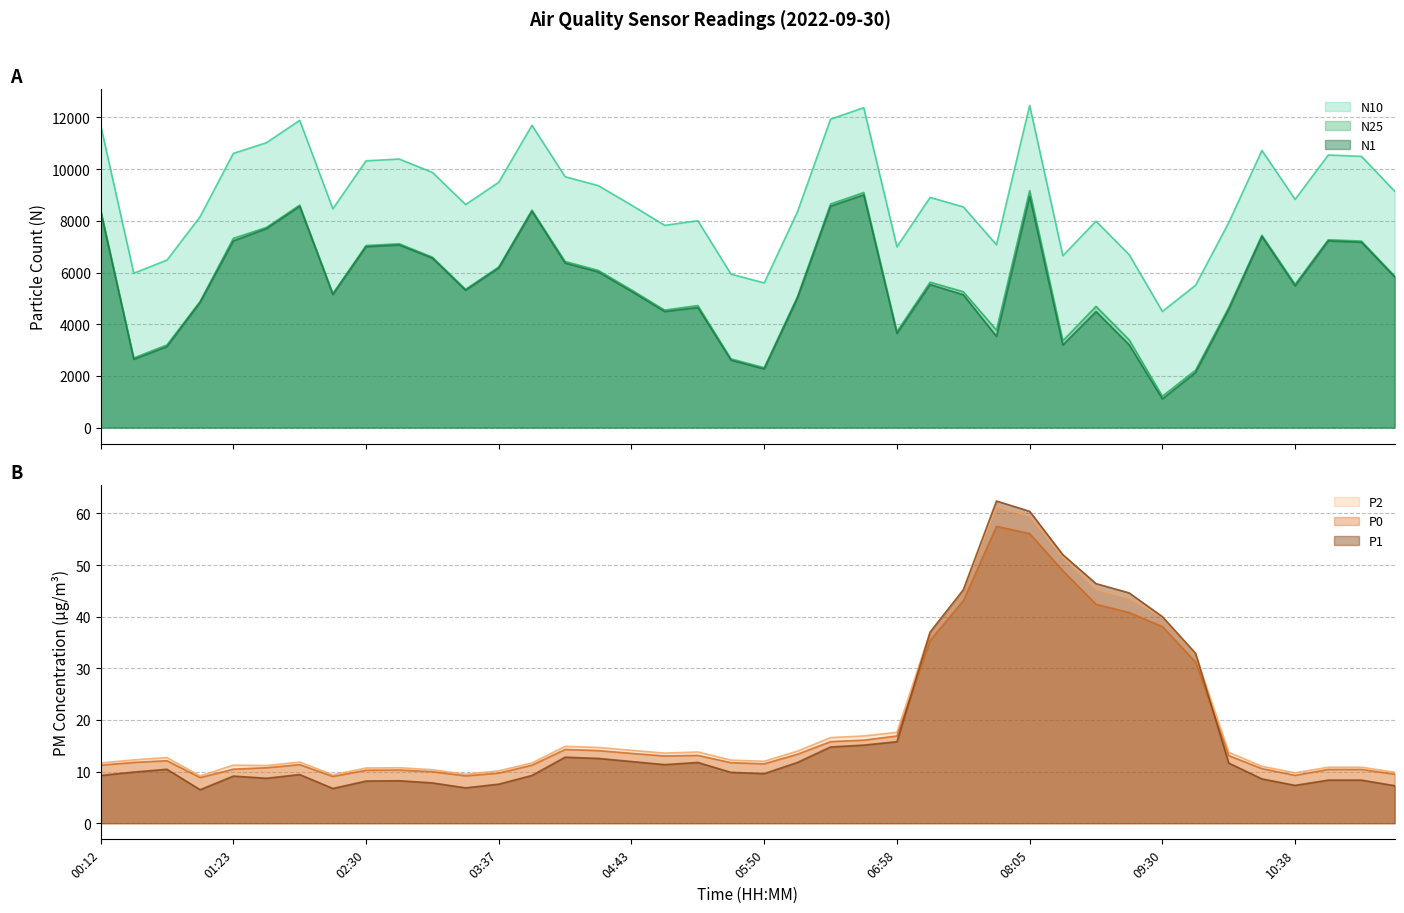

At which category does the chart reach its peak across all series?

08:05